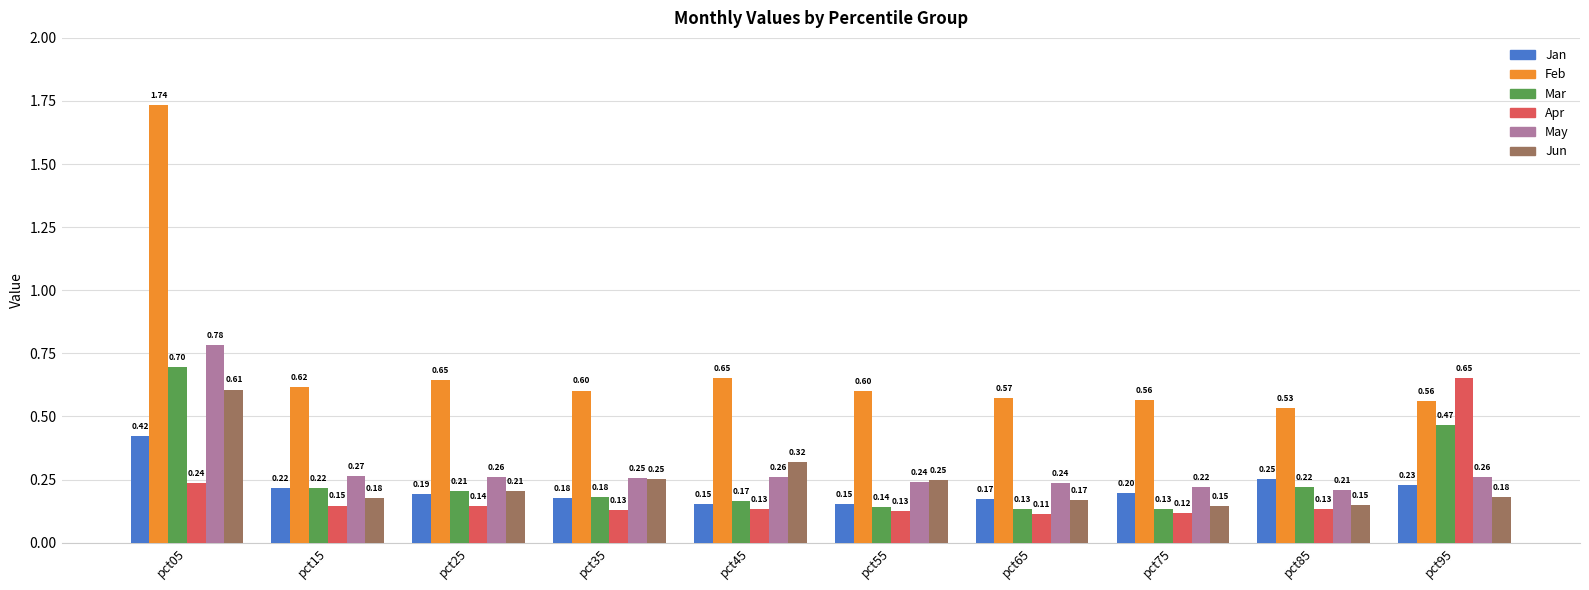

Which series has the largest range (max minus min)?

Feb